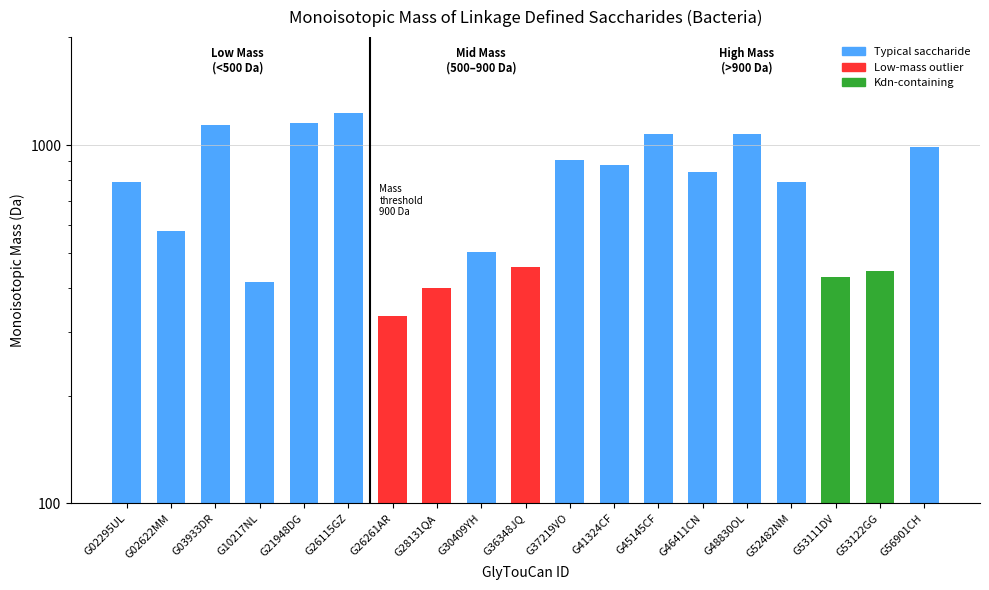

Reading left to right, list all the values displayed in this chart.

G02295UL=788.3	G02622MM=576.1	G03933DR=1137.5	G10217NL=414.1	G21948DG=1151.5	G26115GZ=1231.4	G26261AR=334.1	G28131QA=399.1	G30409YH=504.2	G36348JQ=458.1	G37219VO=910.3	G41324CF=880.2	G45145CF=1071.3	G46411CN=842.2	G48830OL=1071.3	G52482NM=787.3	G53111DV=429.1	G53122GG=444.1	G56901CH=990.3